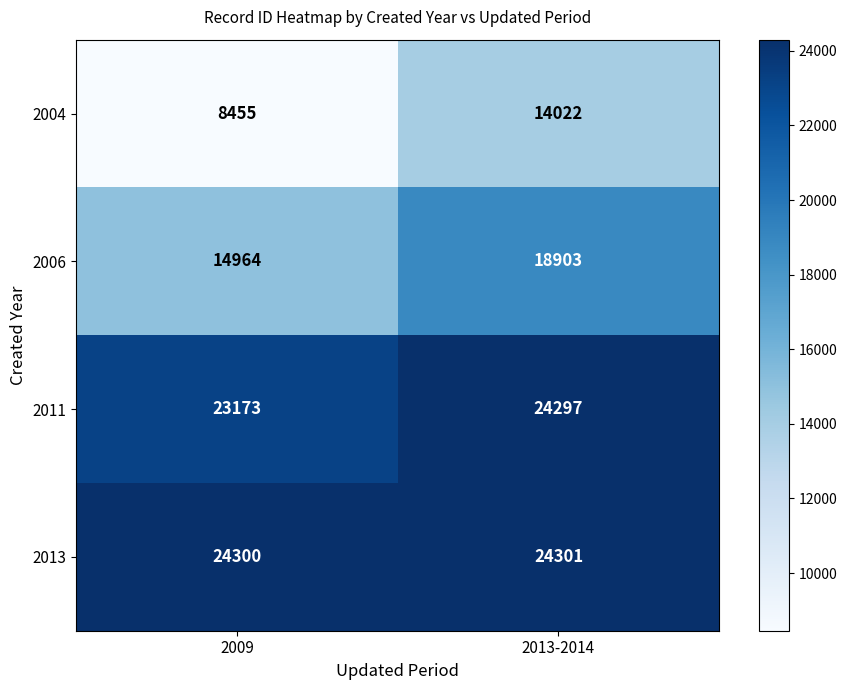

What is the smallest value displayed?

8455